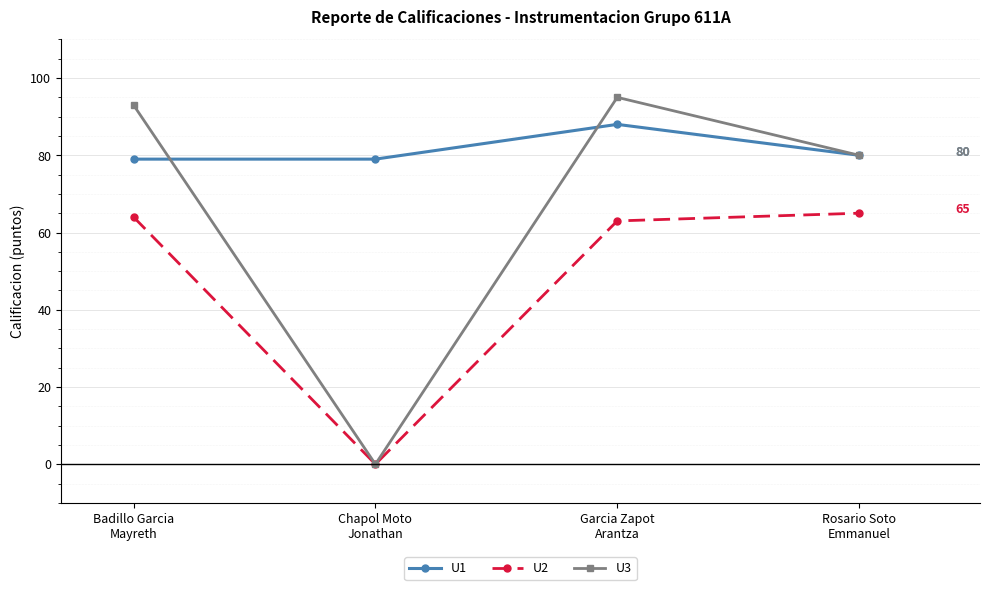

List the series in order of their overall mean, lowest first.

U2, U3, U1